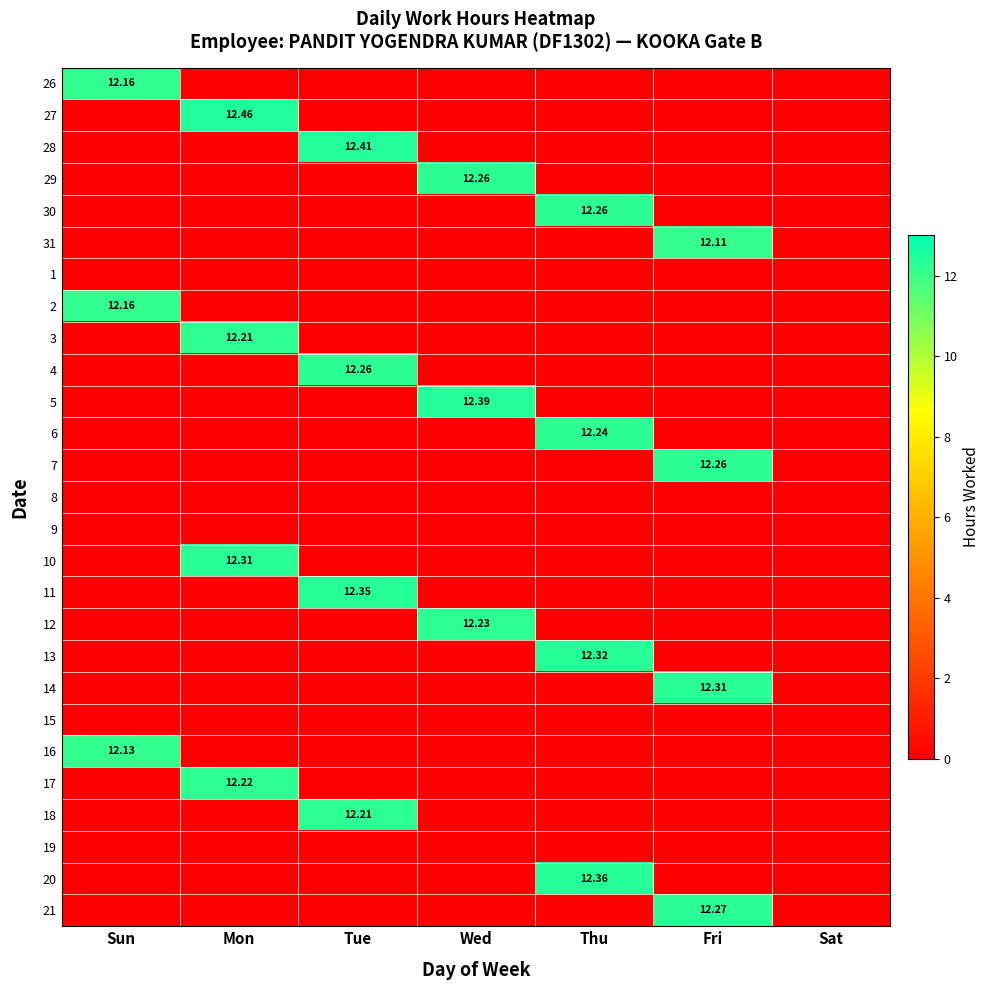

At how many categories does at least one series exceed 10?

6